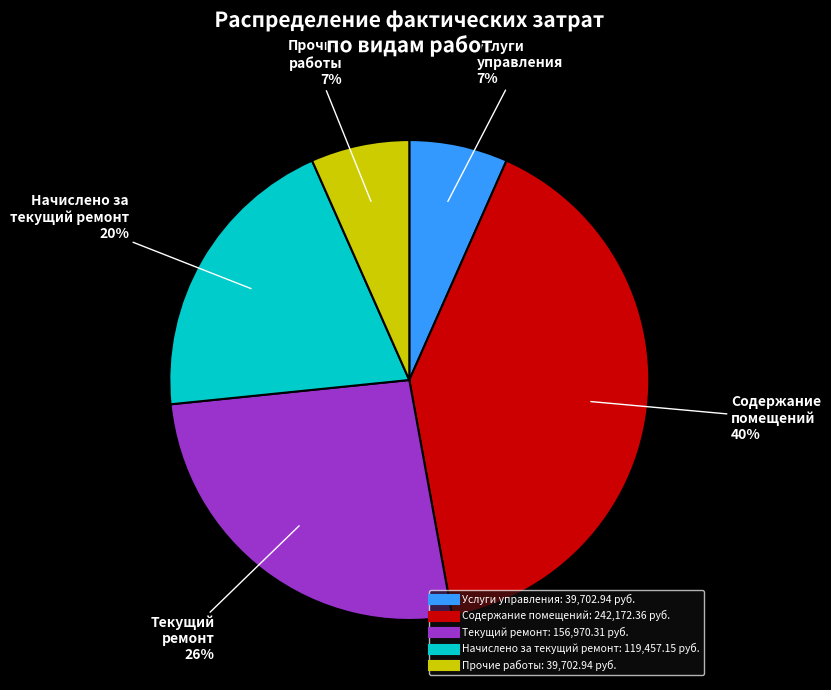

Between Начислено за текущий ремонт and Текущий ремонт, which is larger?

Текущий ремонт